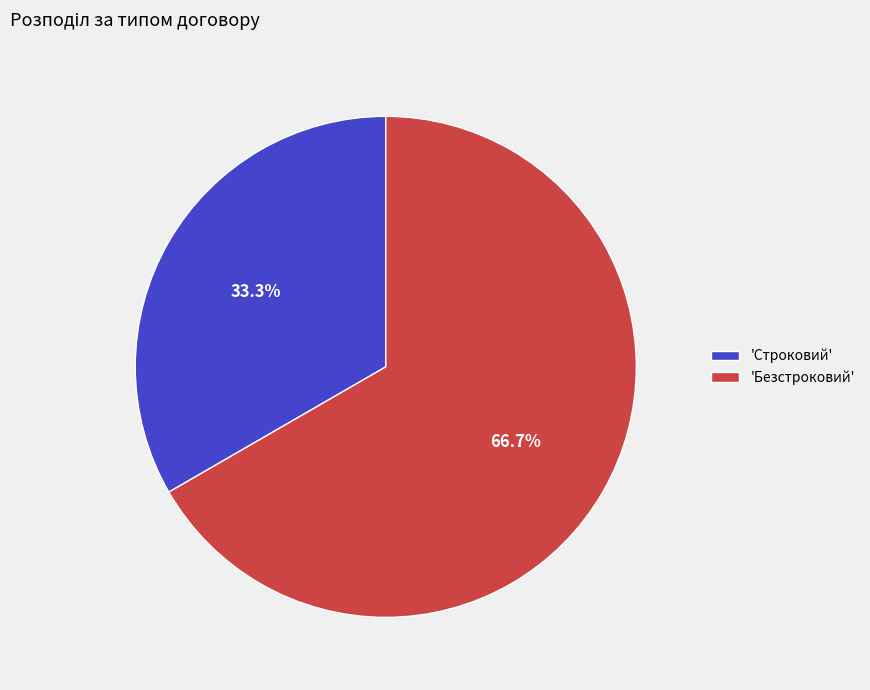

What is the largest slice in the pie chart?

'Безстроковий'